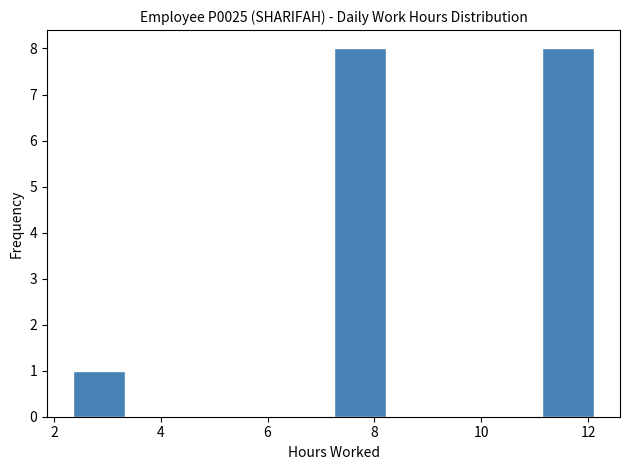

Reading left to right, list every bar in this chart as the range it spans on the x-axis followed by its height. Neither the bar edges nor the heights are printed on the chart, so give them approximately, as read against the axes.

2.4 to 3.4: 1
3.4 to 4.4: 0
4.4 to 5.2: 0
5.2 to 6.2: 0
6.2 to 7.2: 0
7.2 to 8.2: 8
8.2 to 9.2: 0
9.2 to 10.2: 0
10.2 to 11.2: 0
11.2 to 12.2: 8